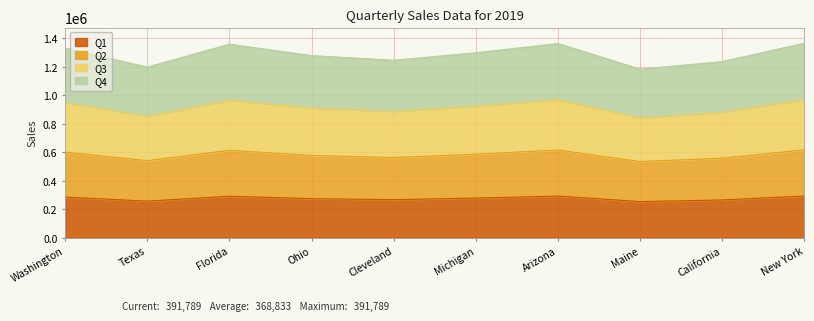

How many interior local valleys does the Q4 series have?

3